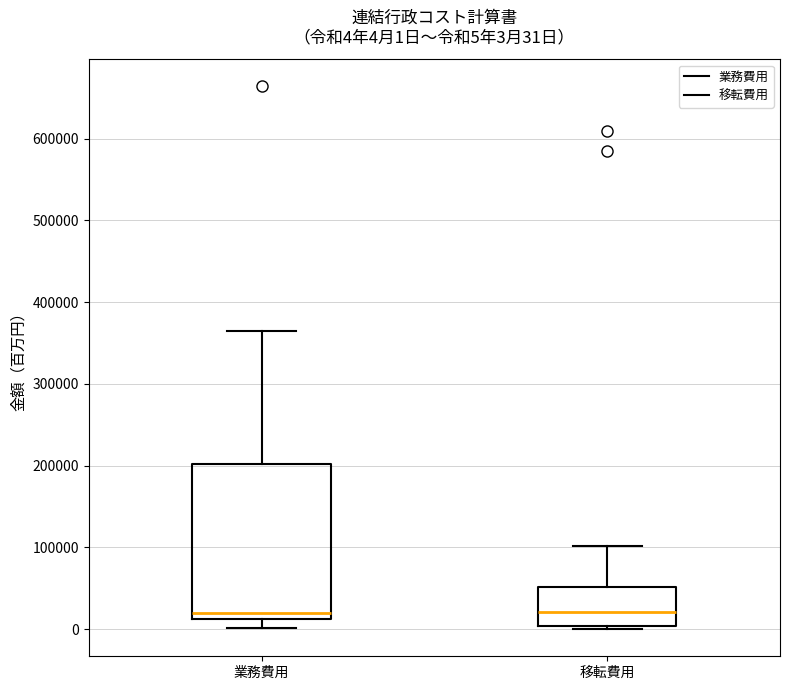

Which box is the tallest, from its lower edge to its upper edge?

業務費用